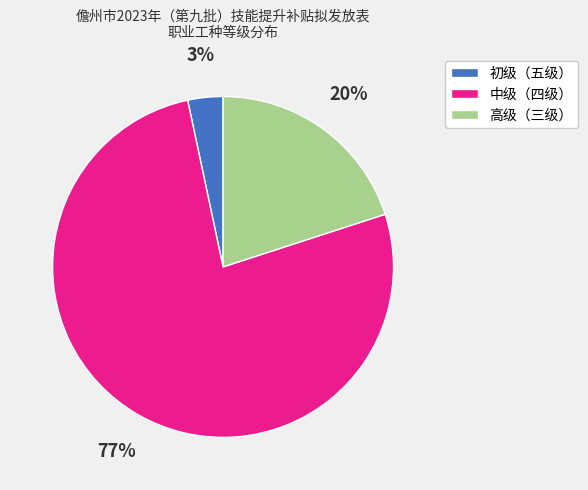

What is the smallest slice in the pie chart?

初级（五级）